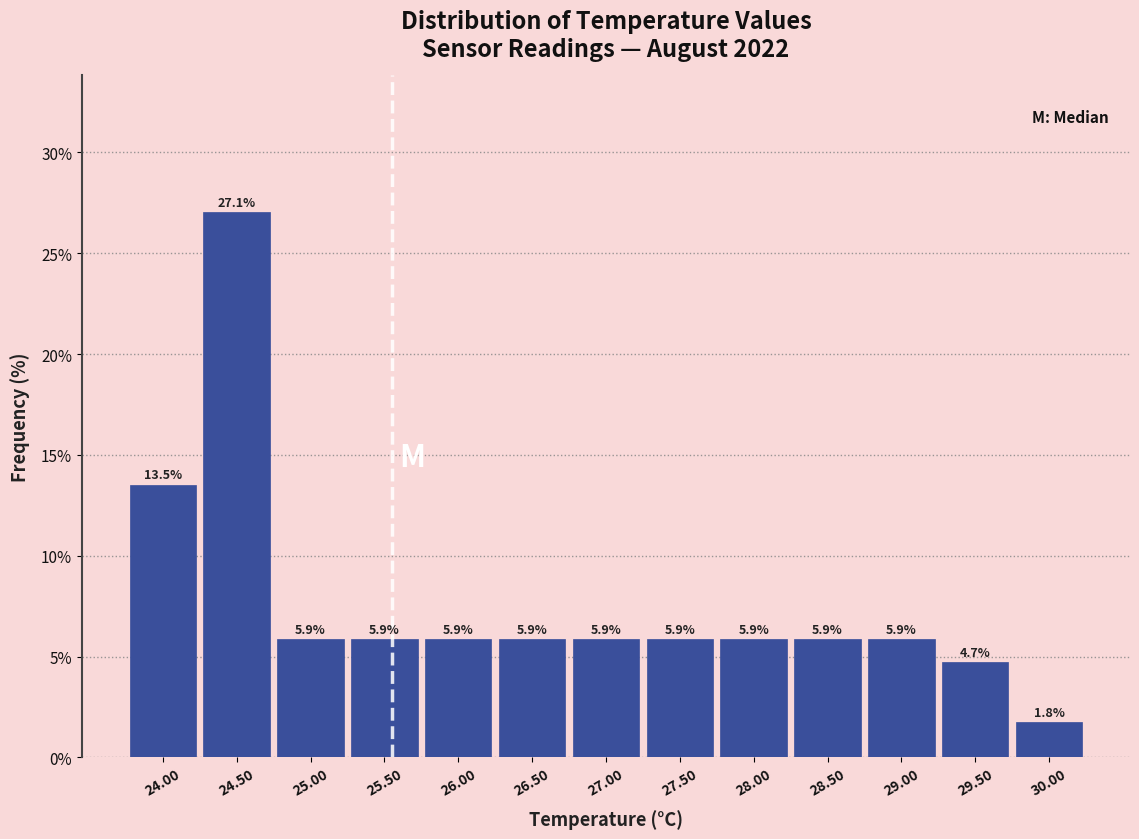

How tall is the bar that spans 27.25 to 27.75 on the x-axis?

5.9